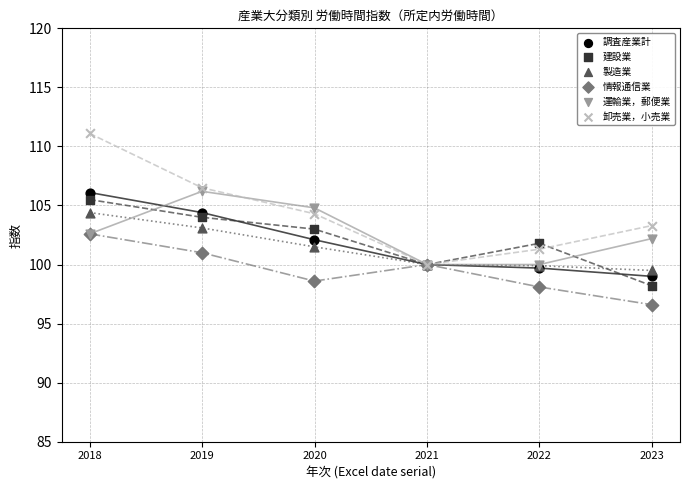

What are all the series names shown in the legend?

調査産業計, 建設業, 製造業, 情報通信業, 運輸業，郵便業, 卸売業，小売業